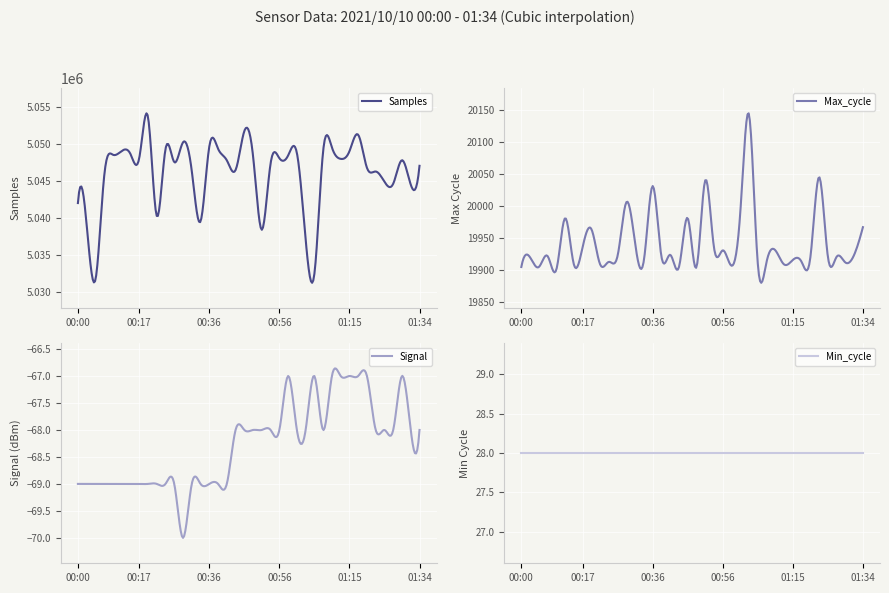

Does the chart display data point markers on the line(s)?

No